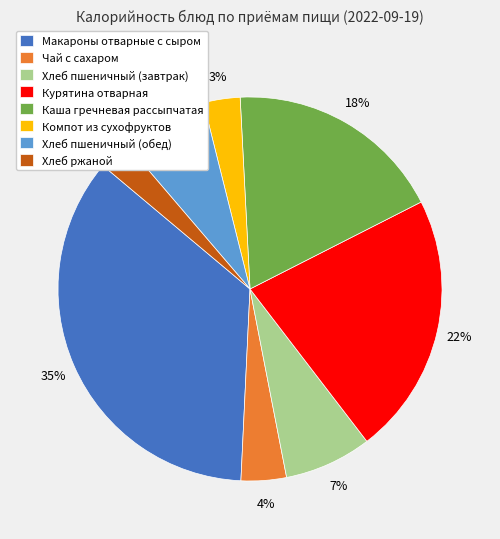

Between Хлеб пшеничный (завтрак) and Чай с сахаром, which is larger?

Хлеб пшеничный (завтрак)